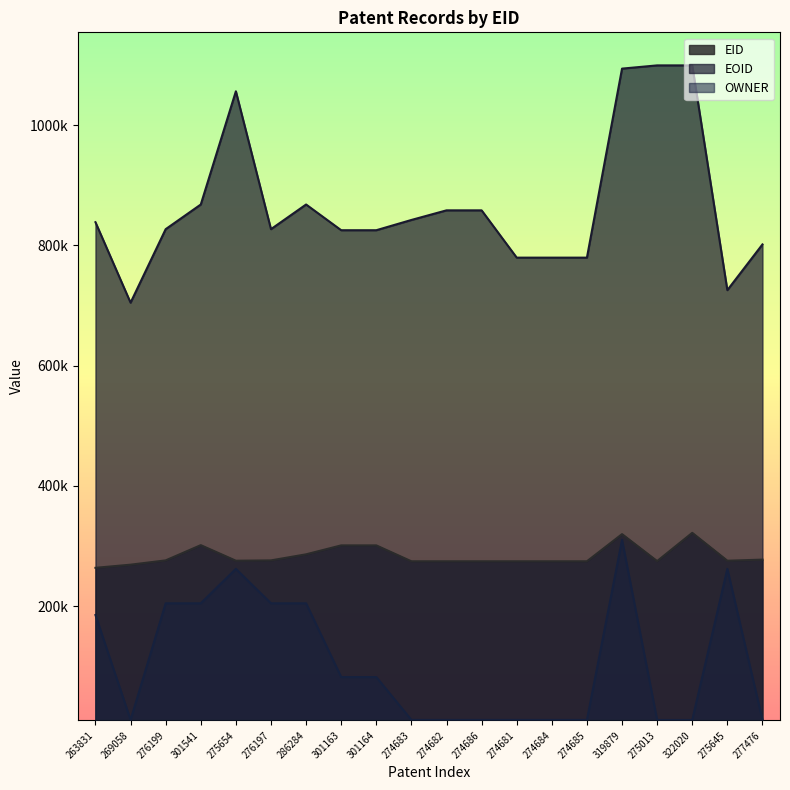

Which label corresponds to the smallest value in the chart?

275013